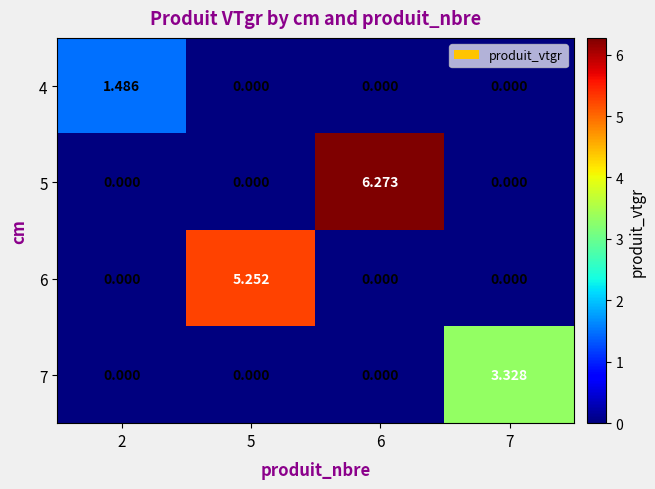

At how many categories does at least one series exceed 1?

4